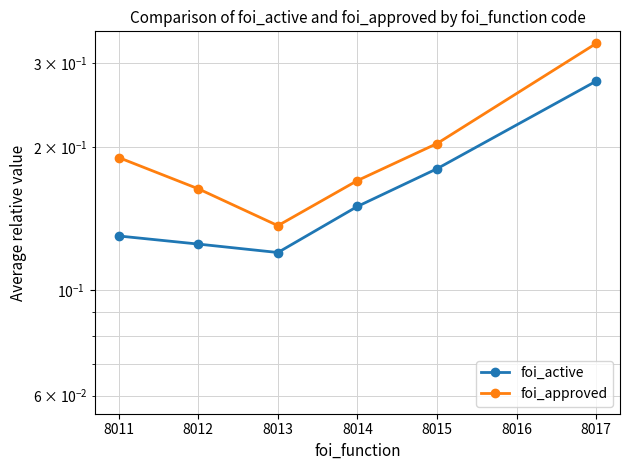

True or false: foi_active and foi_approved cross at least once.

False